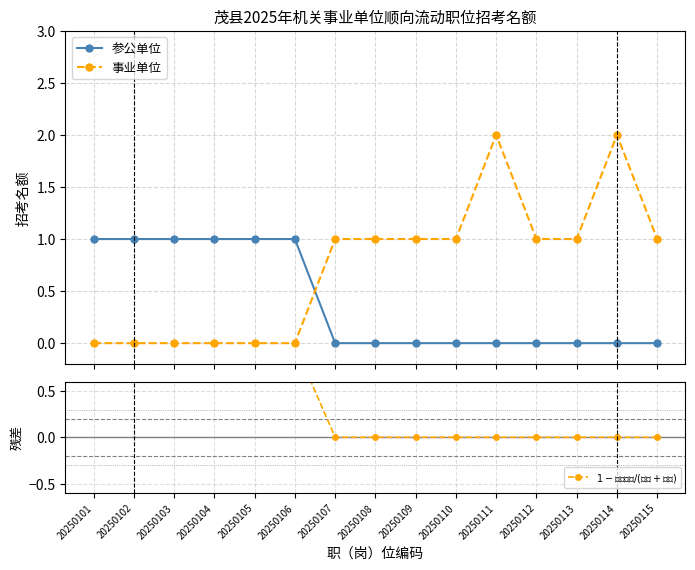

Count the number of data series in this chart.

3